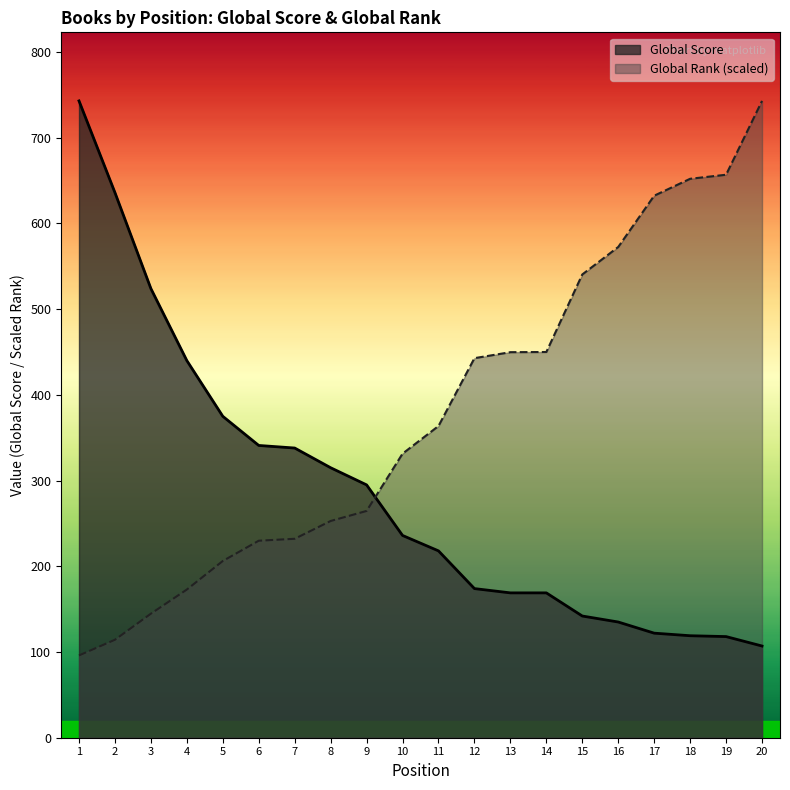

Where do Global Rank (scaled) and Global Score first cross each other?

9 and 10